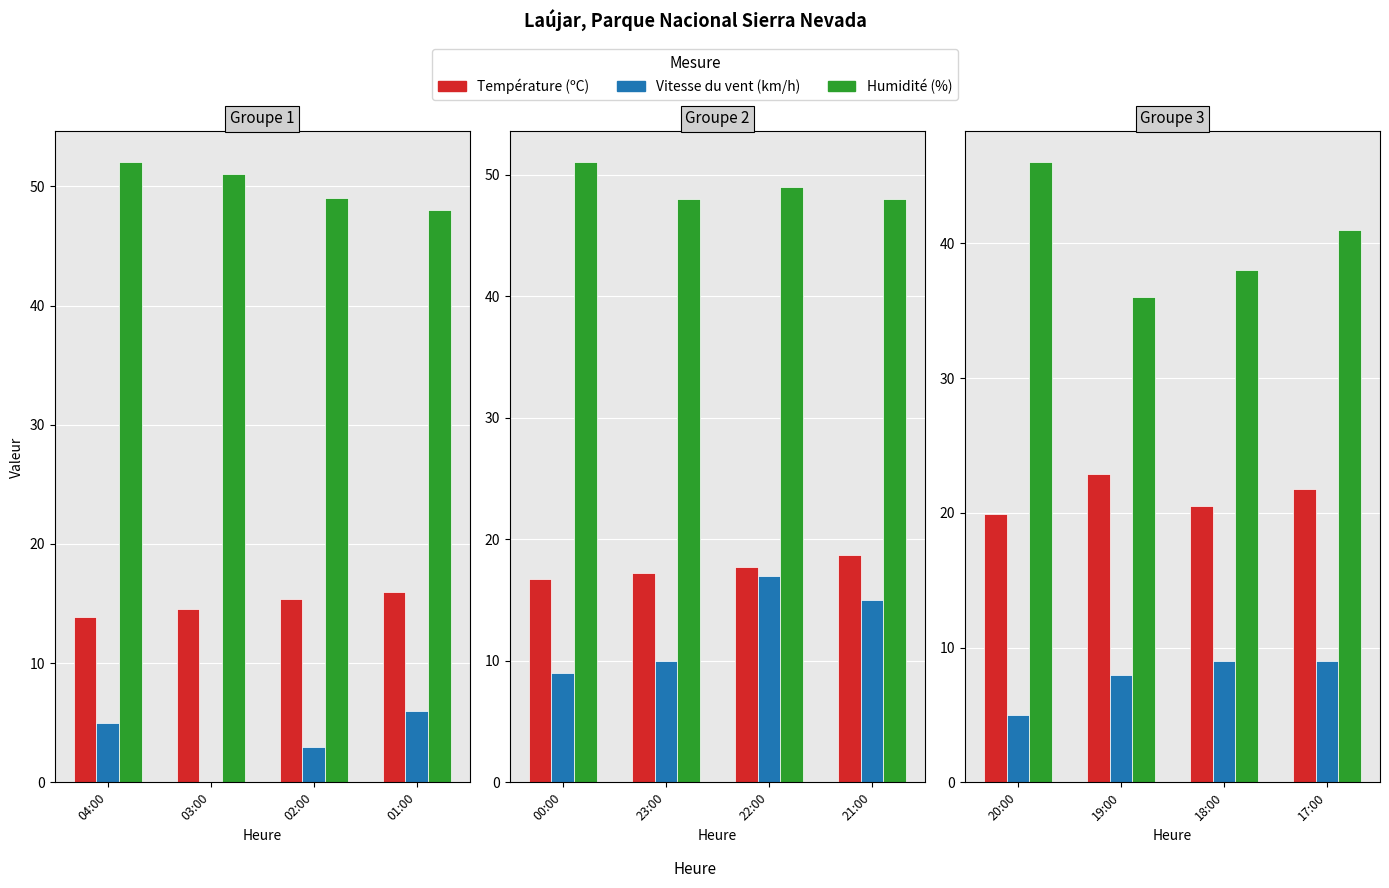

What is the value of the Température (ºC) bar at the 1st from the left?

13.9